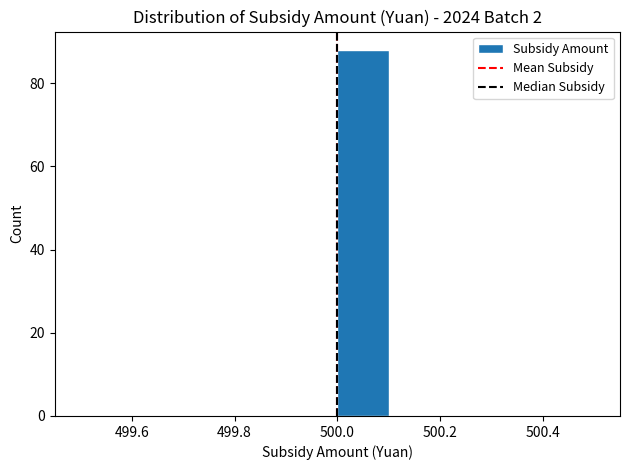

Over which range of the x-axis is the bar tallest?

500.0 to 500.1